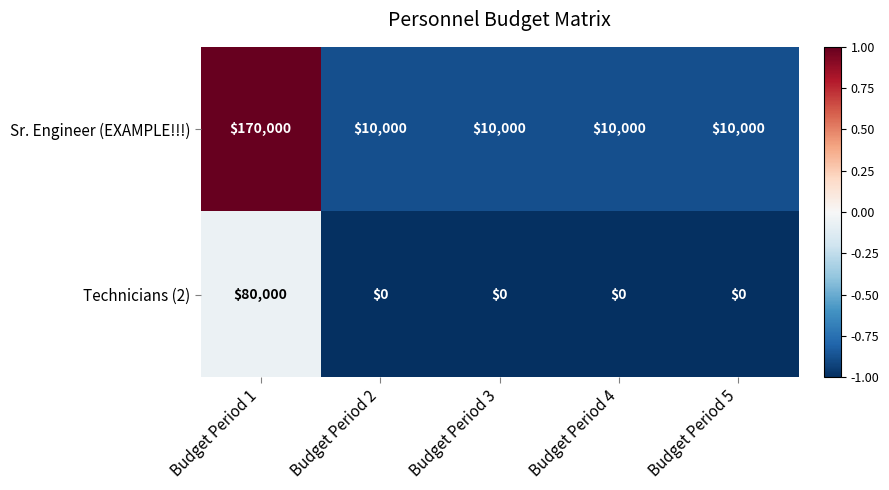

Is it true that Sr. Engineer (EXAMPLE!!!) equals 15904 at Budget Period 5?

False